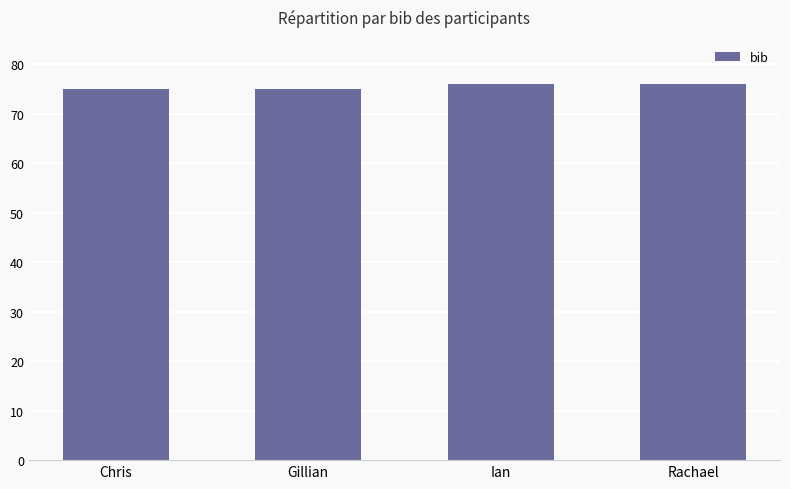

Approximately how many times larger is the value at Ian compared to Rachael?

1.0